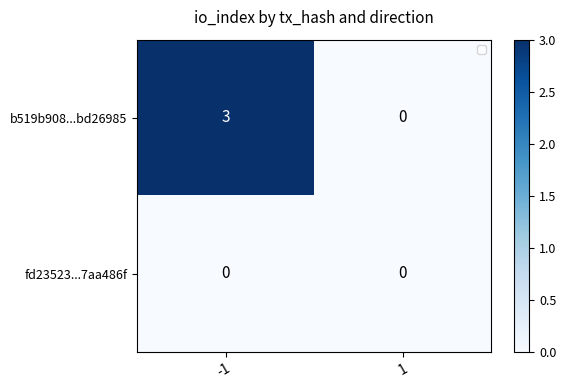

List the series in order of their peak value, lowest first.

fd23523...7aa486f, b519b908...bd26985